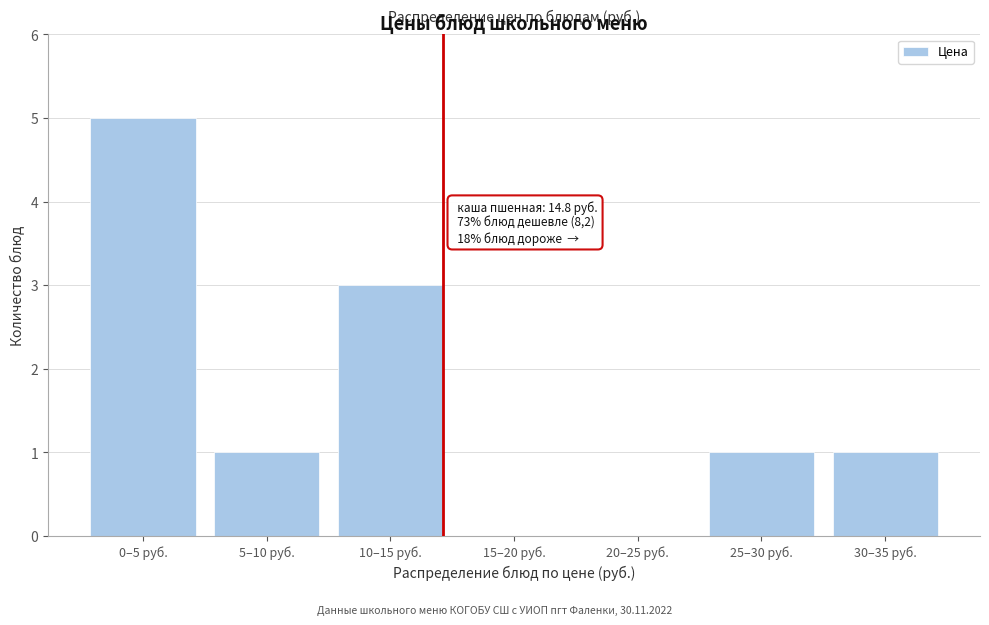

Reading right to left, list all the values displayed in this chart.

30–35 руб.=1	25–30 руб.=1	20–25 руб.=0	15–20 руб.=0	10–15 руб.=3	5–10 руб.=1	0–5 руб.=5